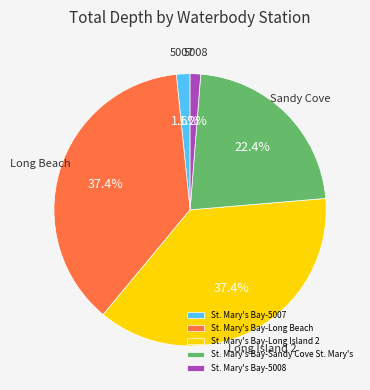

Is the sum of St. Mary's Bay-5007 and St. Mary's Bay-Sandy Cove St. Mary's greater than half?

No